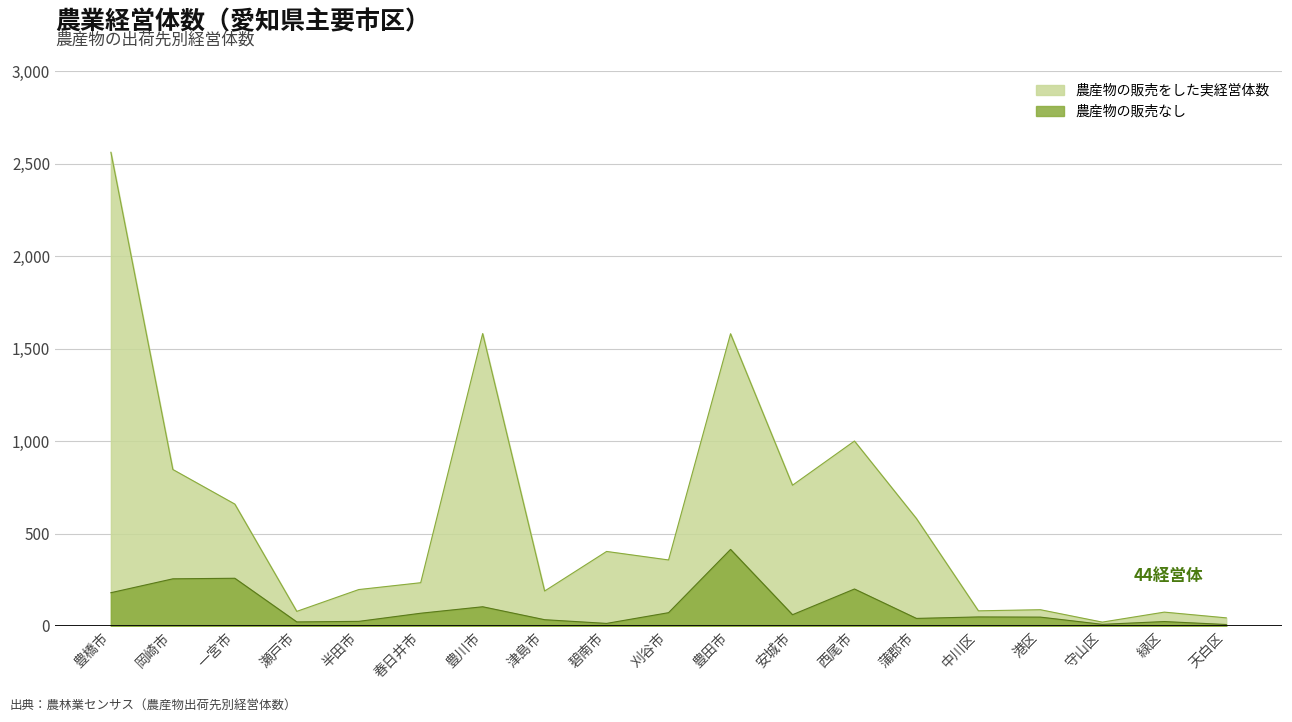

Reading left to right, what are all the values shown in this chart?

農産物の販売をした実経営体数: 豊橋市=2561	岡崎市=846	一宮市=659	瀬戸市=79	半田市=197	春日井市=234	豊川市=1581	津島市=189	碧南市=403	刈谷市=357	豊田市=1580	安城市=761	西尾市=1000	蒲郡市=581	中川区=82	港区=88	守山区=21	緑区=75	天白区=44
農産物の販売なし: 豊橋市=180	岡崎市=255	一宮市=258	瀬戸市=22	半田市=25	春日井市=69	豊川市=104	津島市=34	碧南市=14	刈谷市=72	豊田市=414	安城市=61	西尾市=200	蒲郡市=41	中川区=49	港区=48	守山区=9	緑区=24	天白区=8